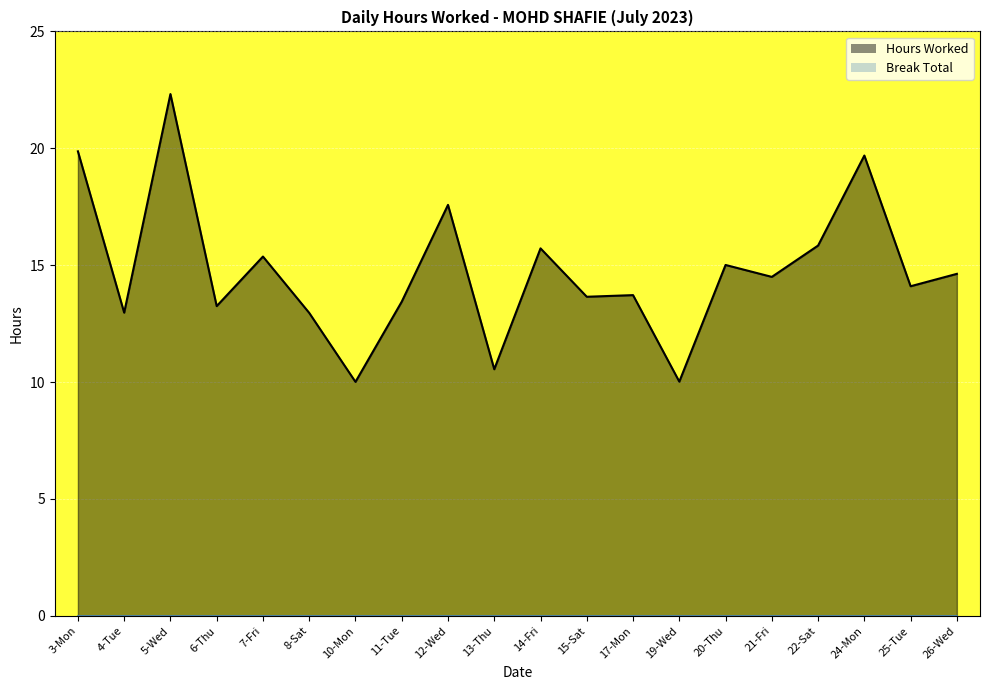

Where is the data nearest to the value 16?

22-Sat